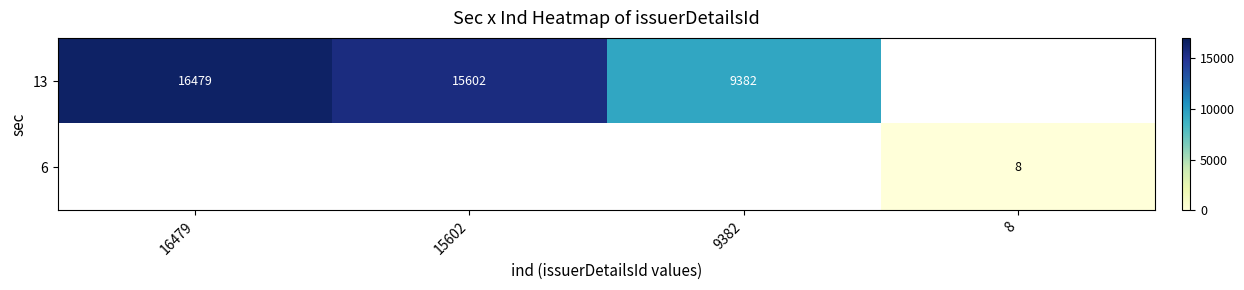

What is the difference between the 13 values at 9382 and 15602?

6220